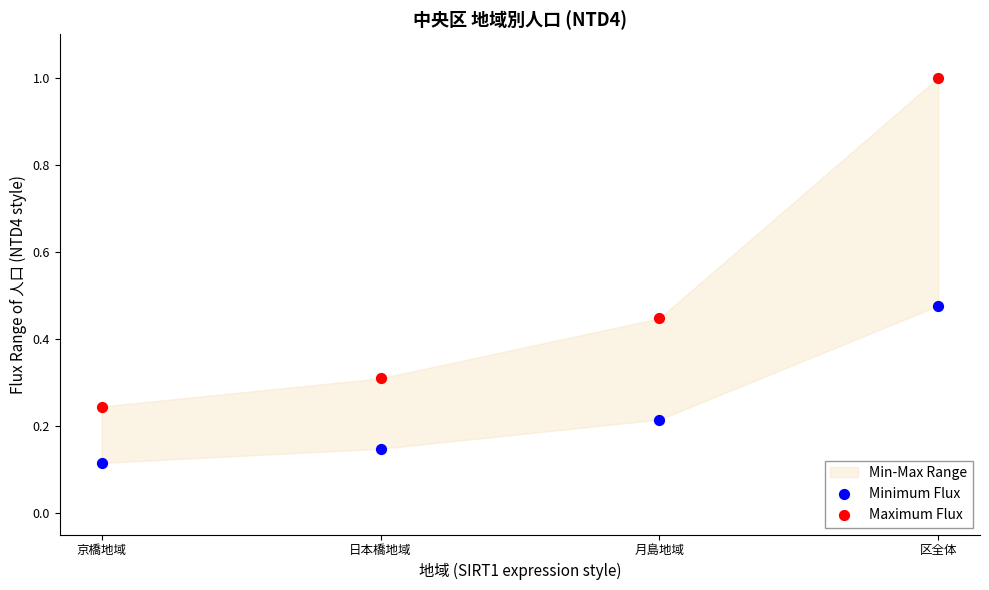

Which series has the widest spread of Y values?

Maximum Flux